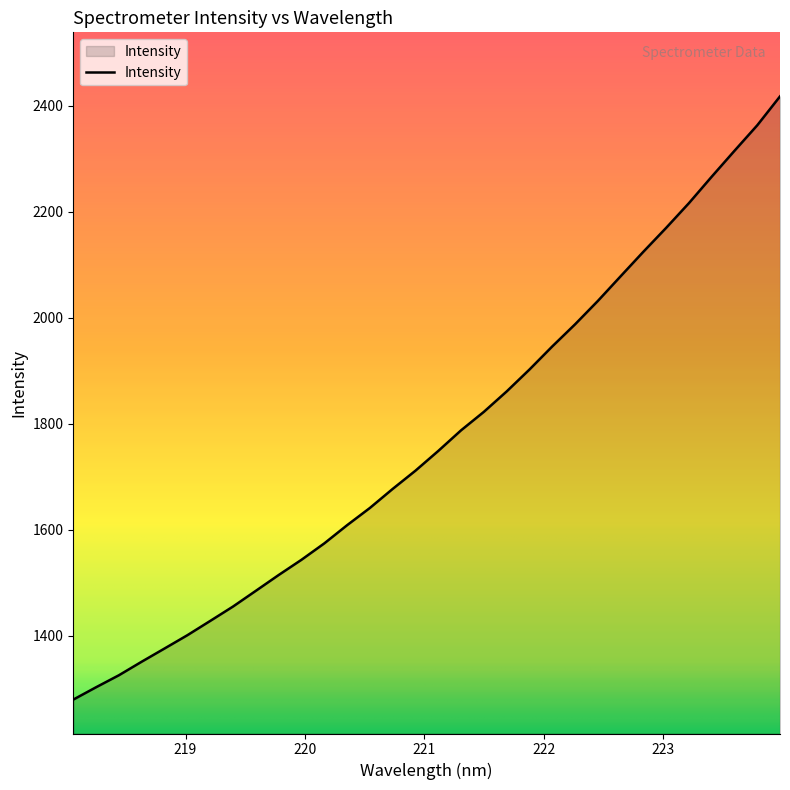

What is the maximum value shown in the chart?

2417.6